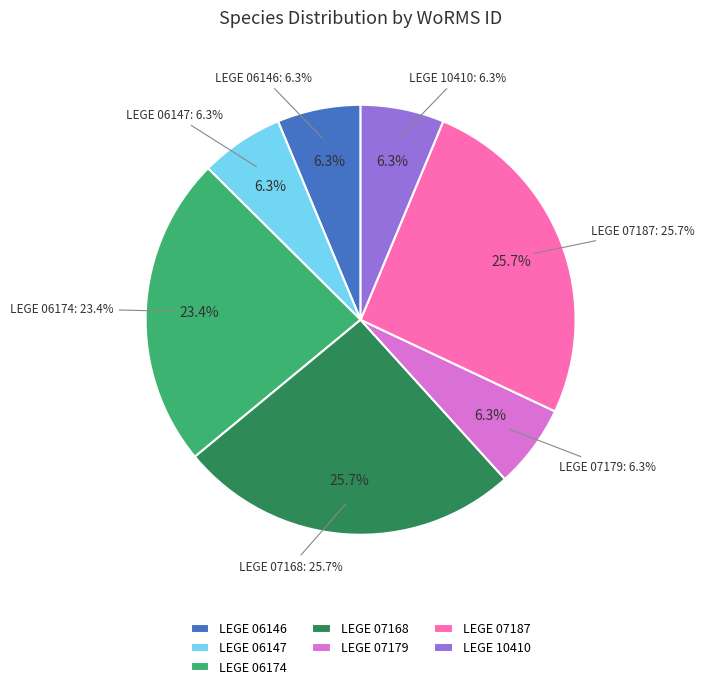

What percentage is the LEGE 06174 slice, to the nearest percent?

23%